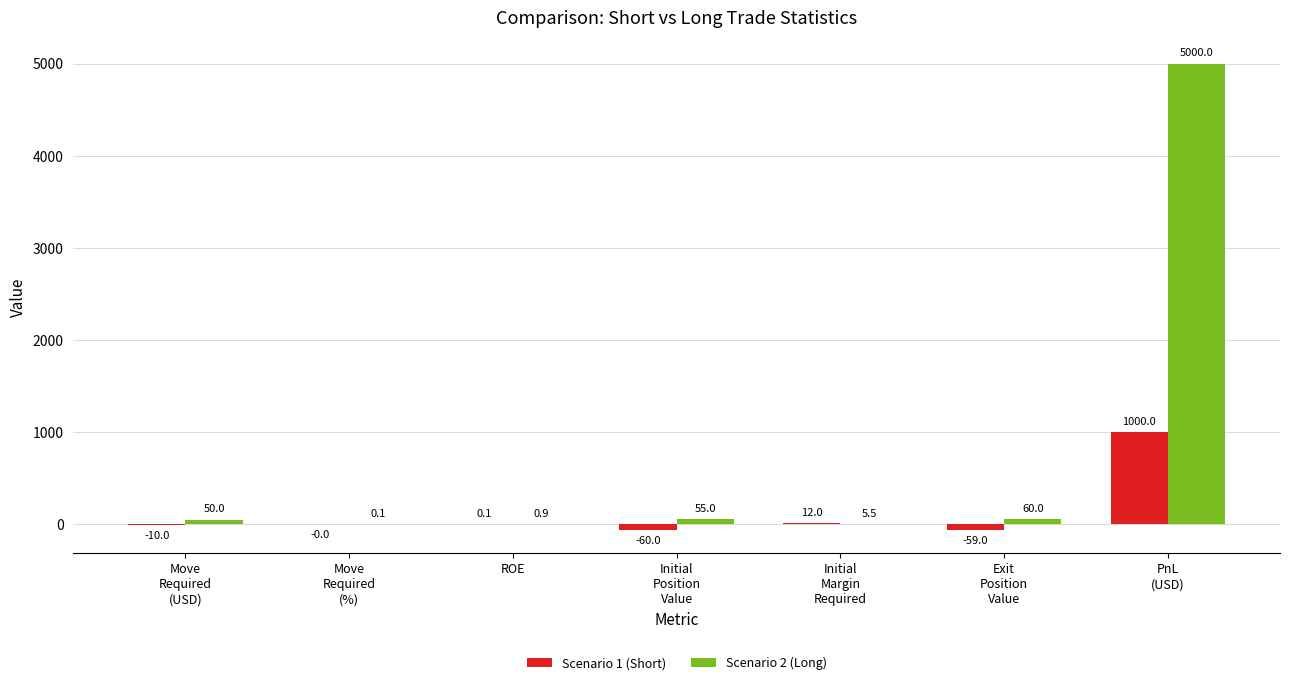

Are the bars horizontal?

No